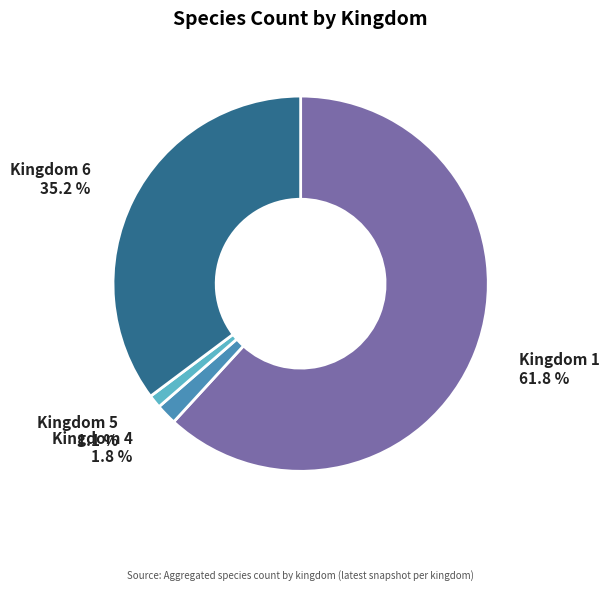

Is there a majority slice in this chart?

Yes